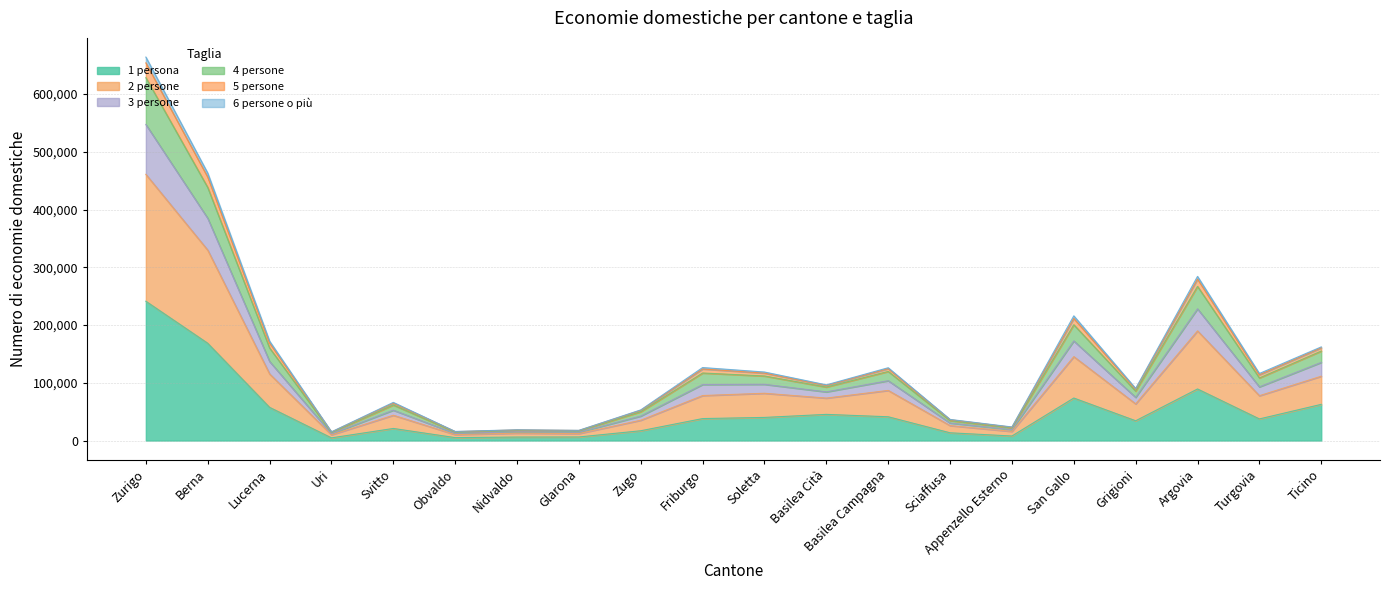

List the labels in order of 5 persone value, largest first.

Zurigo, Berna, Argovia, San Gallo, Lucerna, Ticino, Basilea Campagna, Soletta, Friburgo, Turgovia, Basilea Cità, Grigioni, Svitto, Zugo, Sciaffusa, Appenzello Esterno, Nidvaldo, Glarona, Obvaldo, Uri